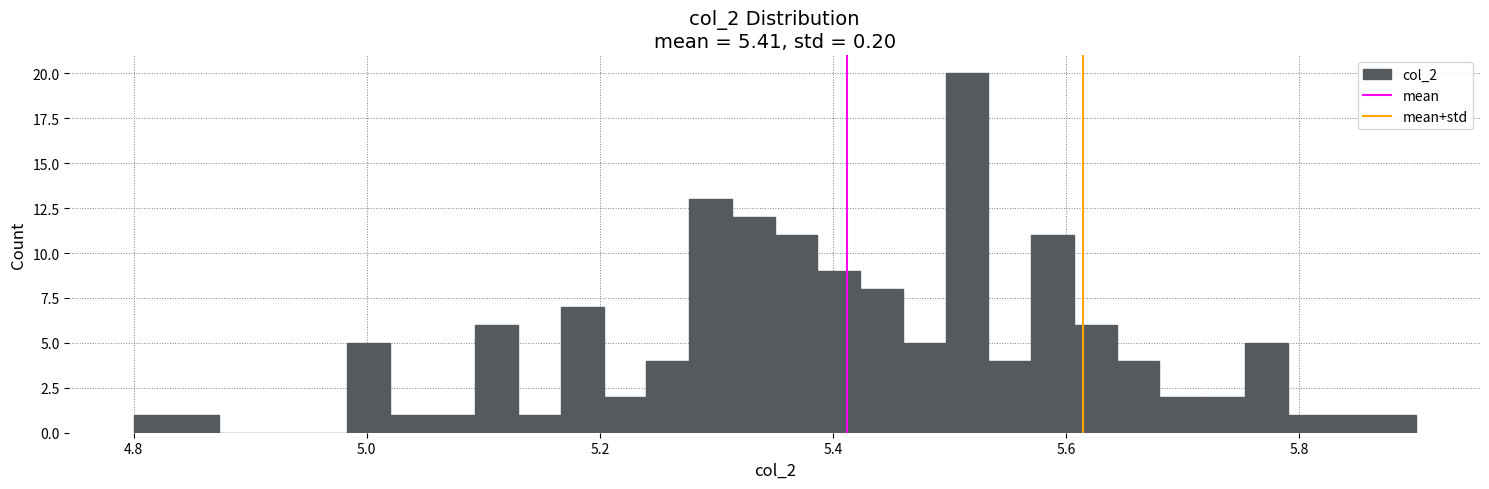

Read against the x-axis, roughly where is the centre of the tallest bar?

5.52